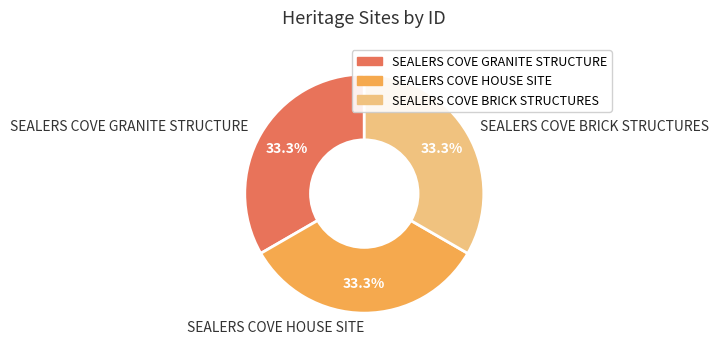

Approximately how many times larger is the value at SEALERS COVE GRANITE STRUCTURE compared to SEALERS COVE HOUSE SITE?

1.0